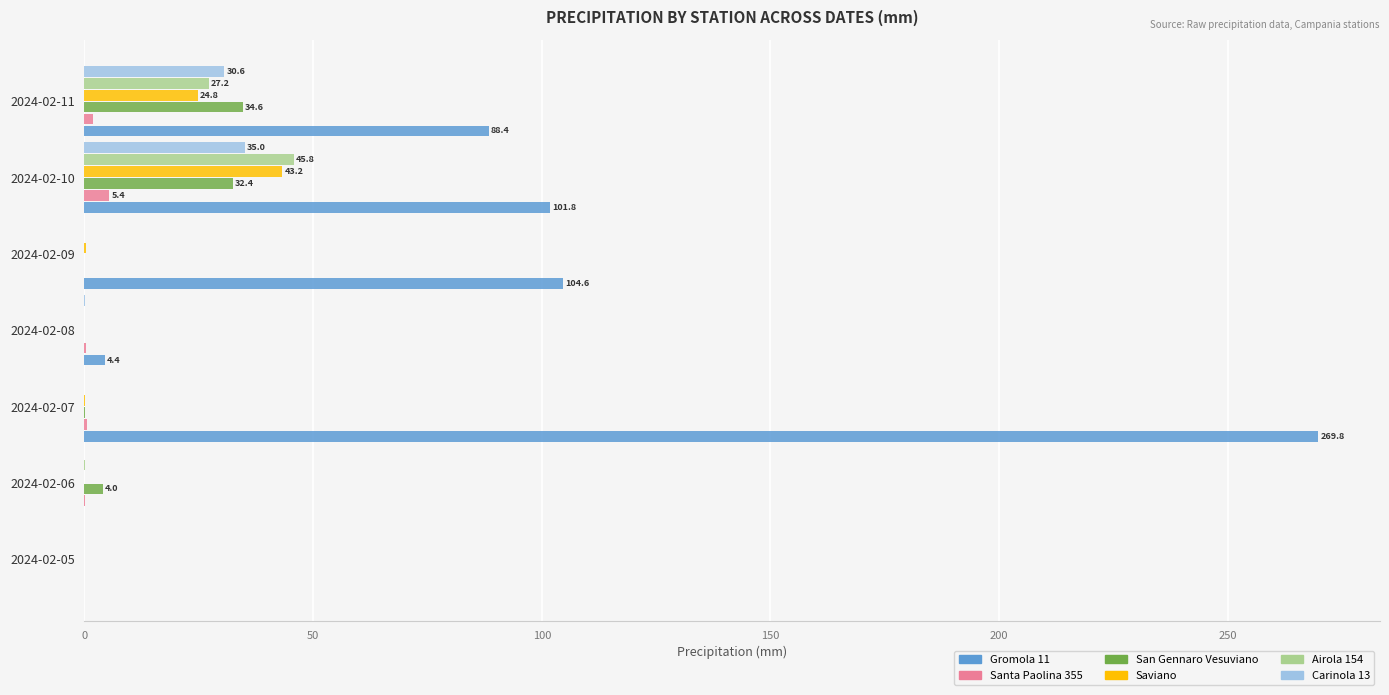

True or false: Saviano has a value of -22.6 at 2024-02-06.

False